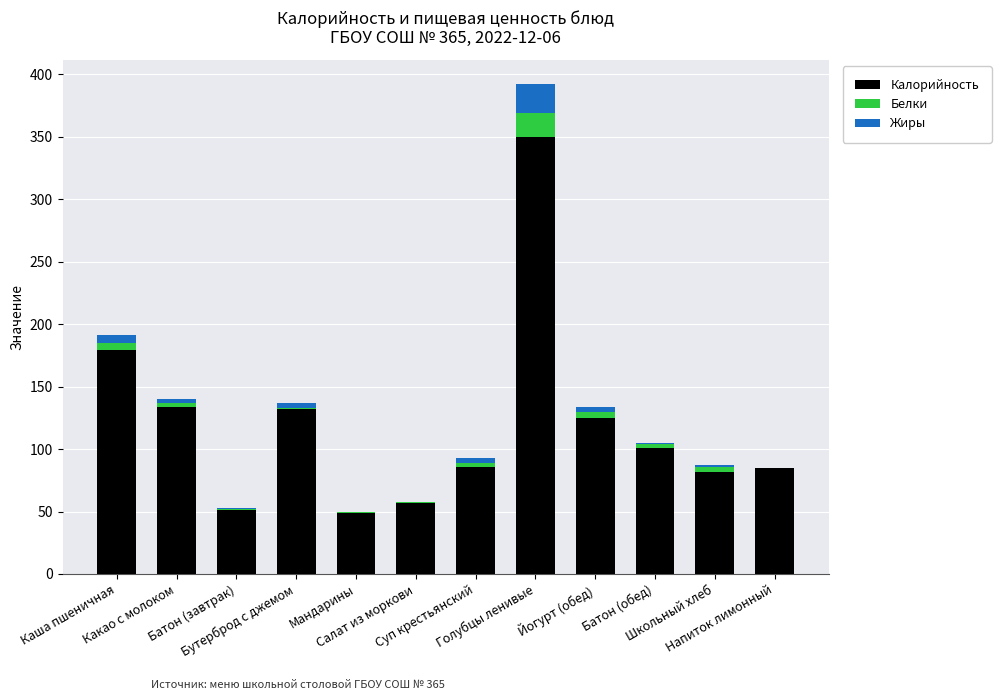

At Суп крестьянский, list the series in order from smallest to largest.

Белки, Жиры, Калорийность